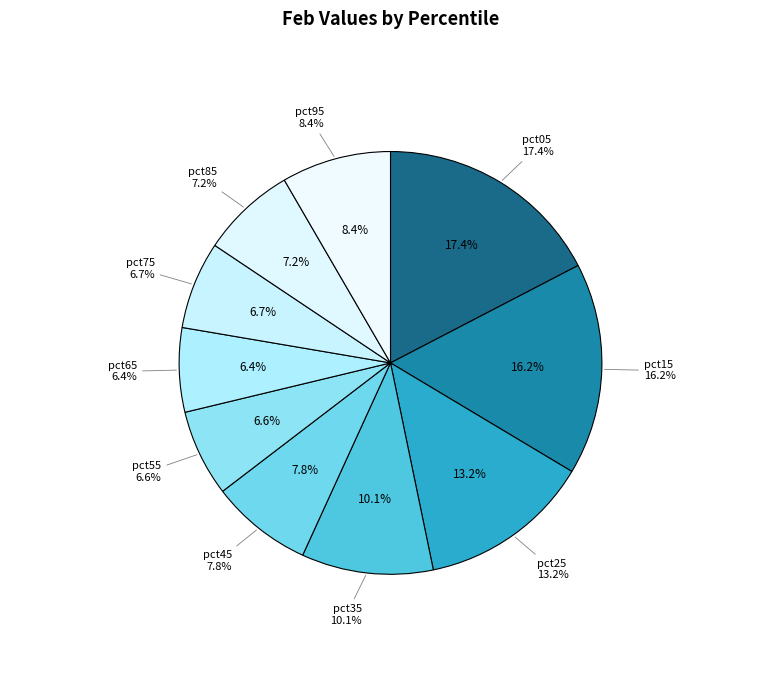

Is it true that pct75 is 17% of the pie?

False